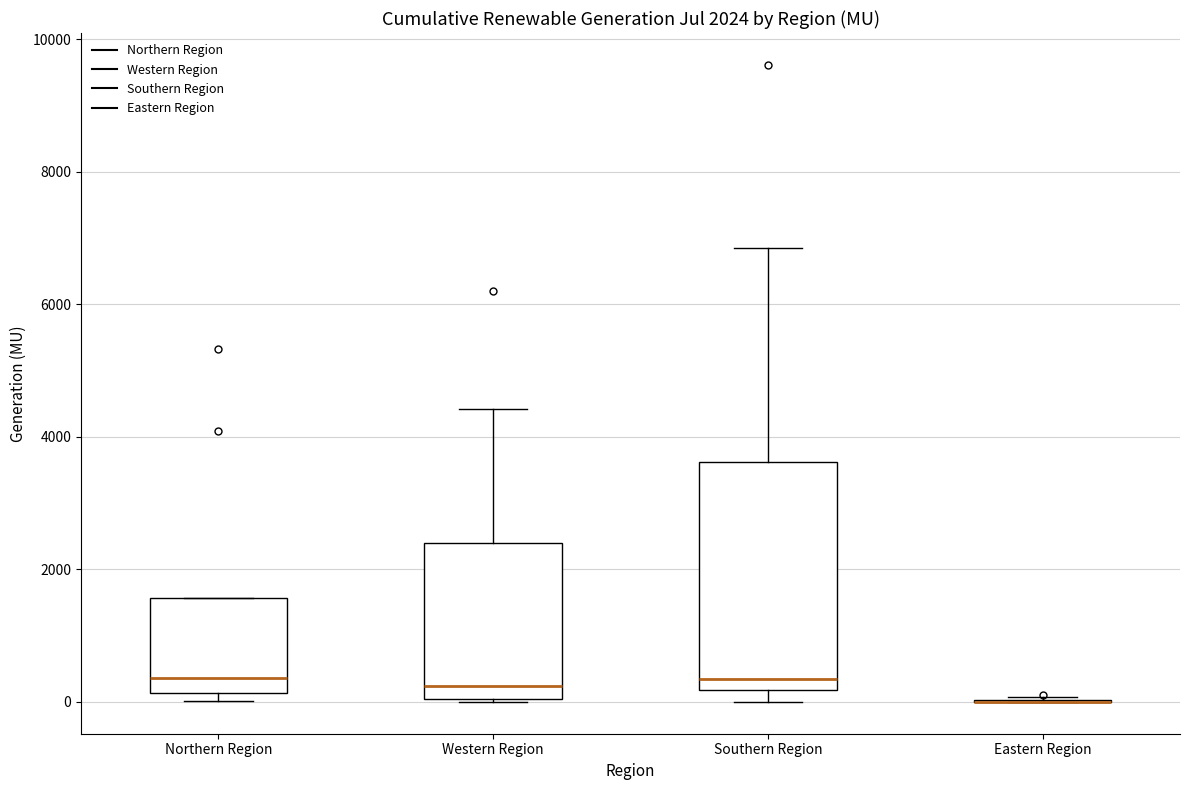

Comparing the boxes themselves (not the whiskers), which one is the tallest?

Southern Region